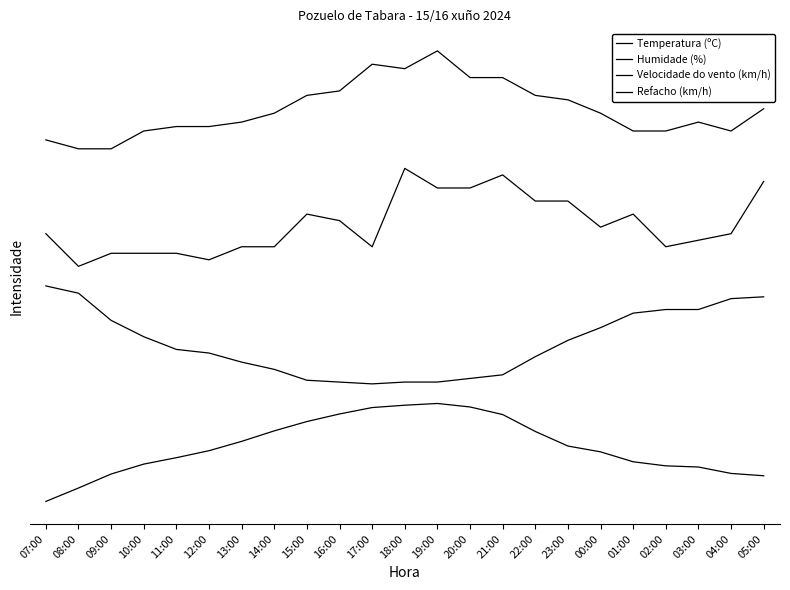

Does the chart display data point markers on the line(s)?

No